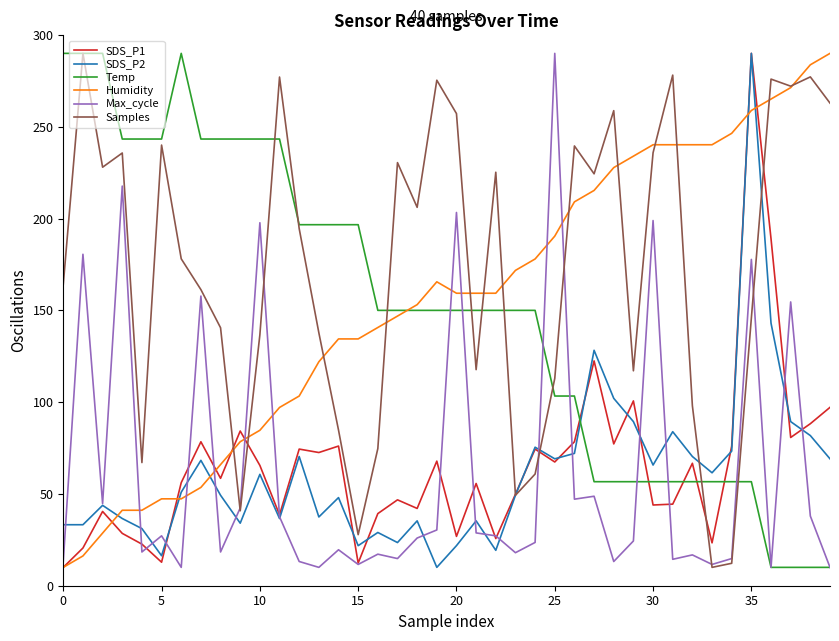

After their last crossing, which series has the higher values: Samples or Humidity?

Humidity